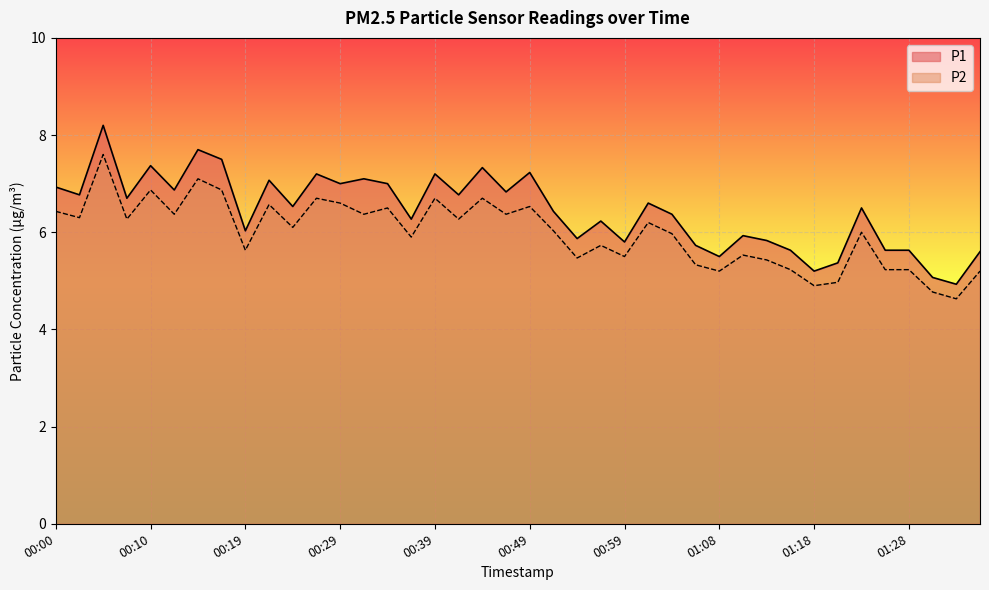

True or false: P1 has more than 0 points higher than both neighbors.

True